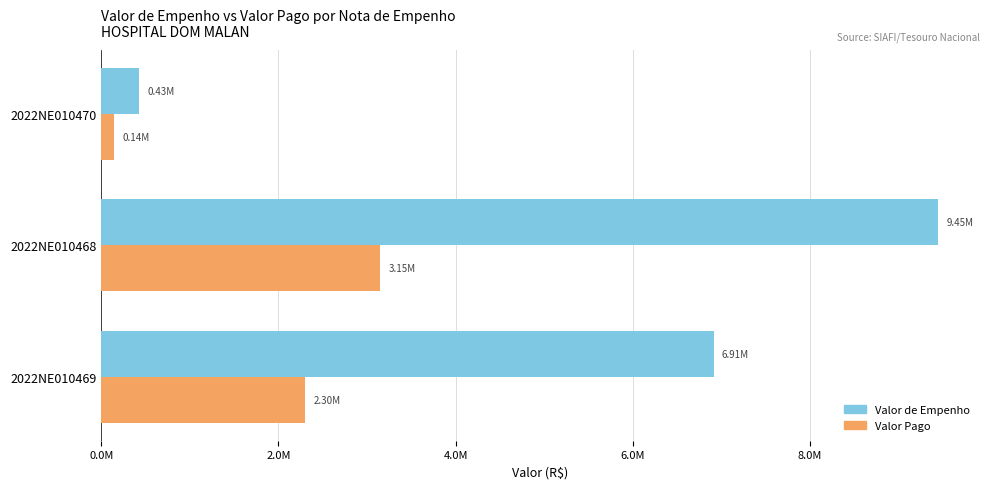

What are all the series names shown in the legend?

Valor de Empenho, Valor Pago